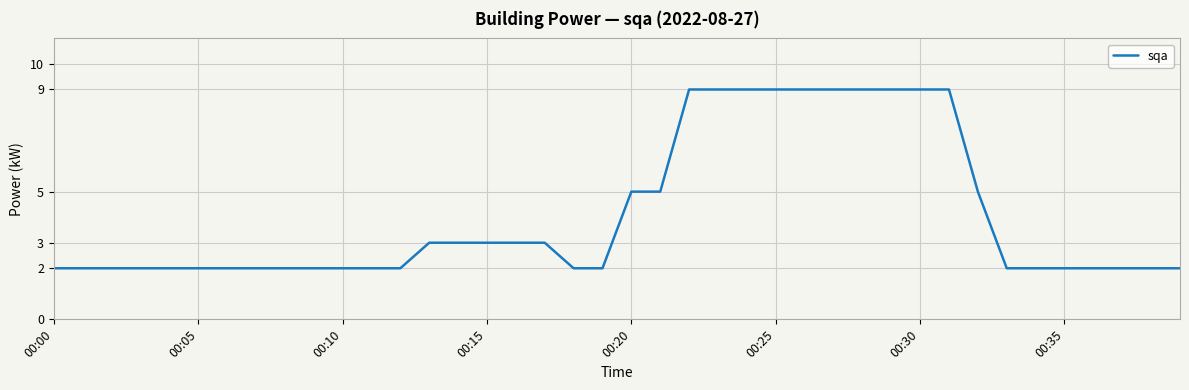

What is the greatest value displayed?

9